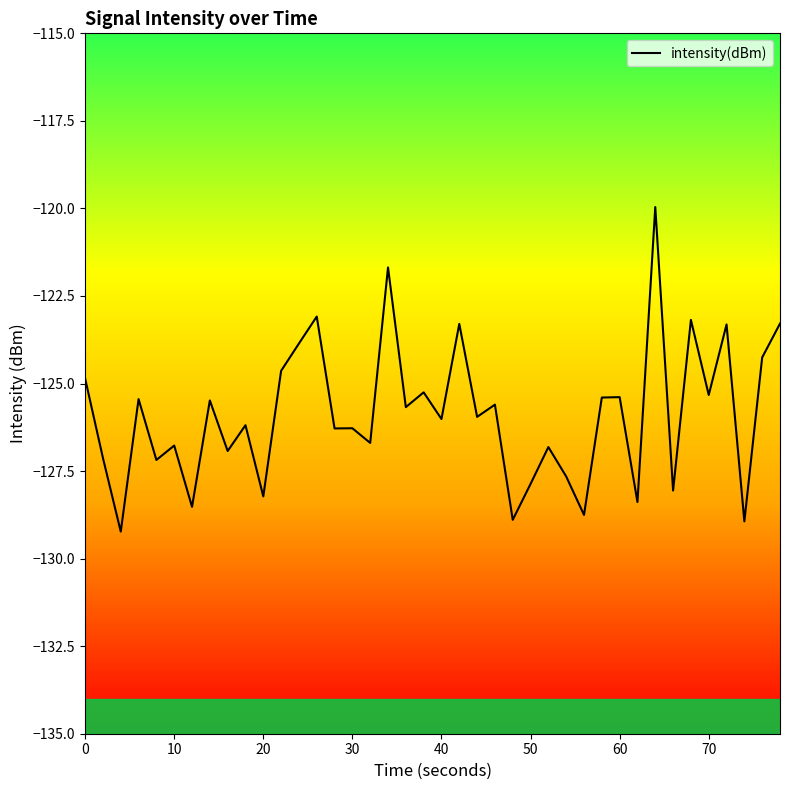

What is the maximum value shown in the chart?

-120.0